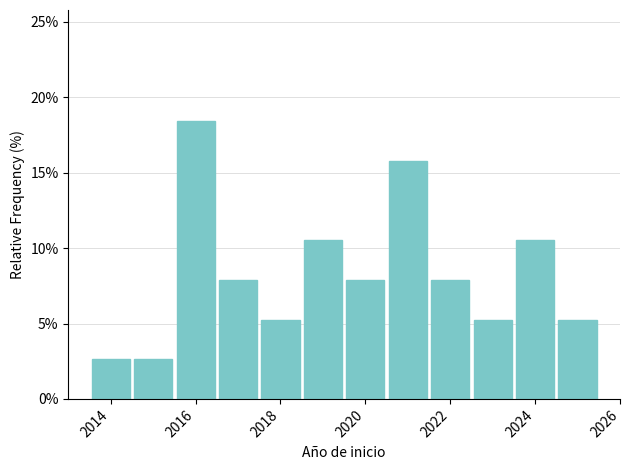

How tall is the bar that spans 2018.5 to 2019.5 on the x-axis? Neither the bar edges nor the heights are printed on the chart, so give them approximately, as read against the axes.

10.5